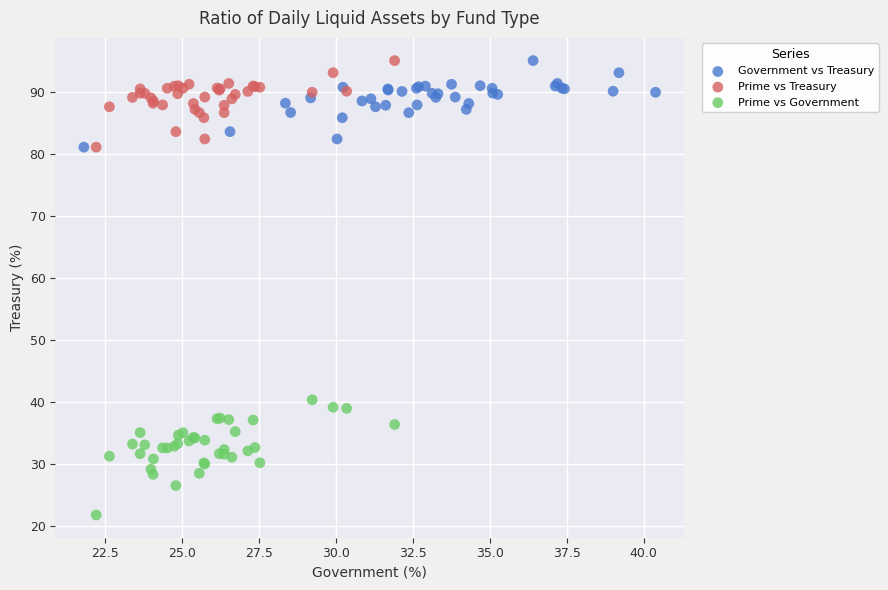

What are all the series names shown in the legend?

Government vs Treasury, Prime vs Treasury, Prime vs Government